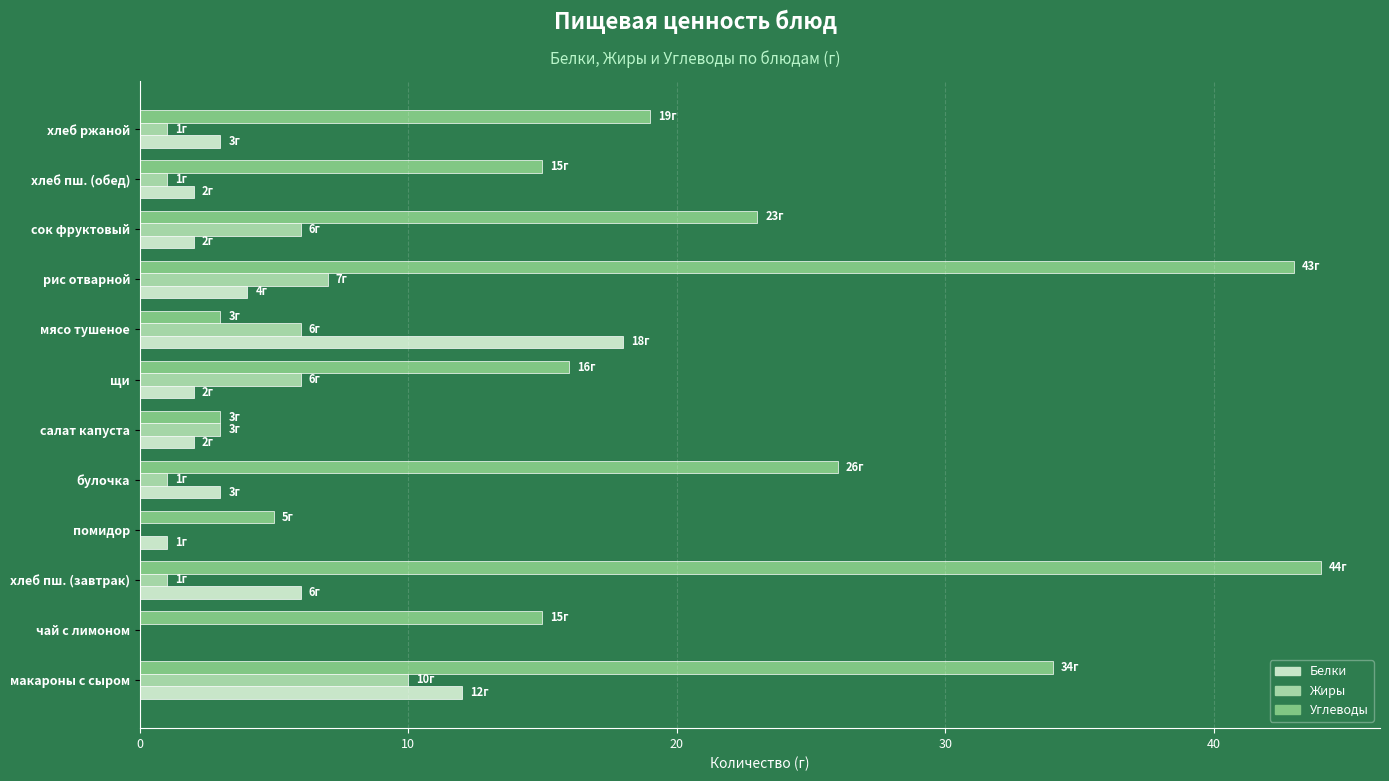

Which series has the largest total across all categories?

Углеводы